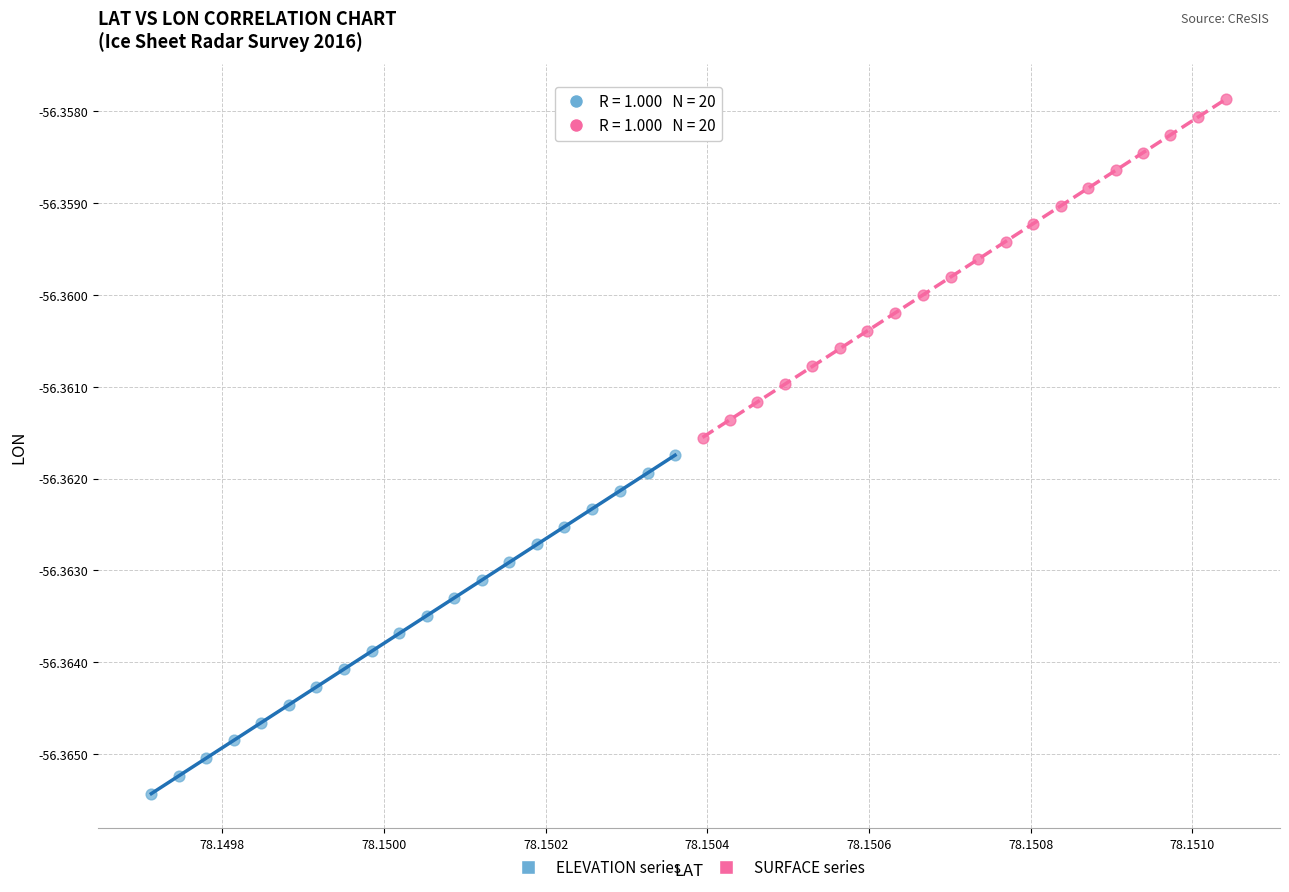

What are all the series names shown in the legend?

ELEVATION series, SURFACE series